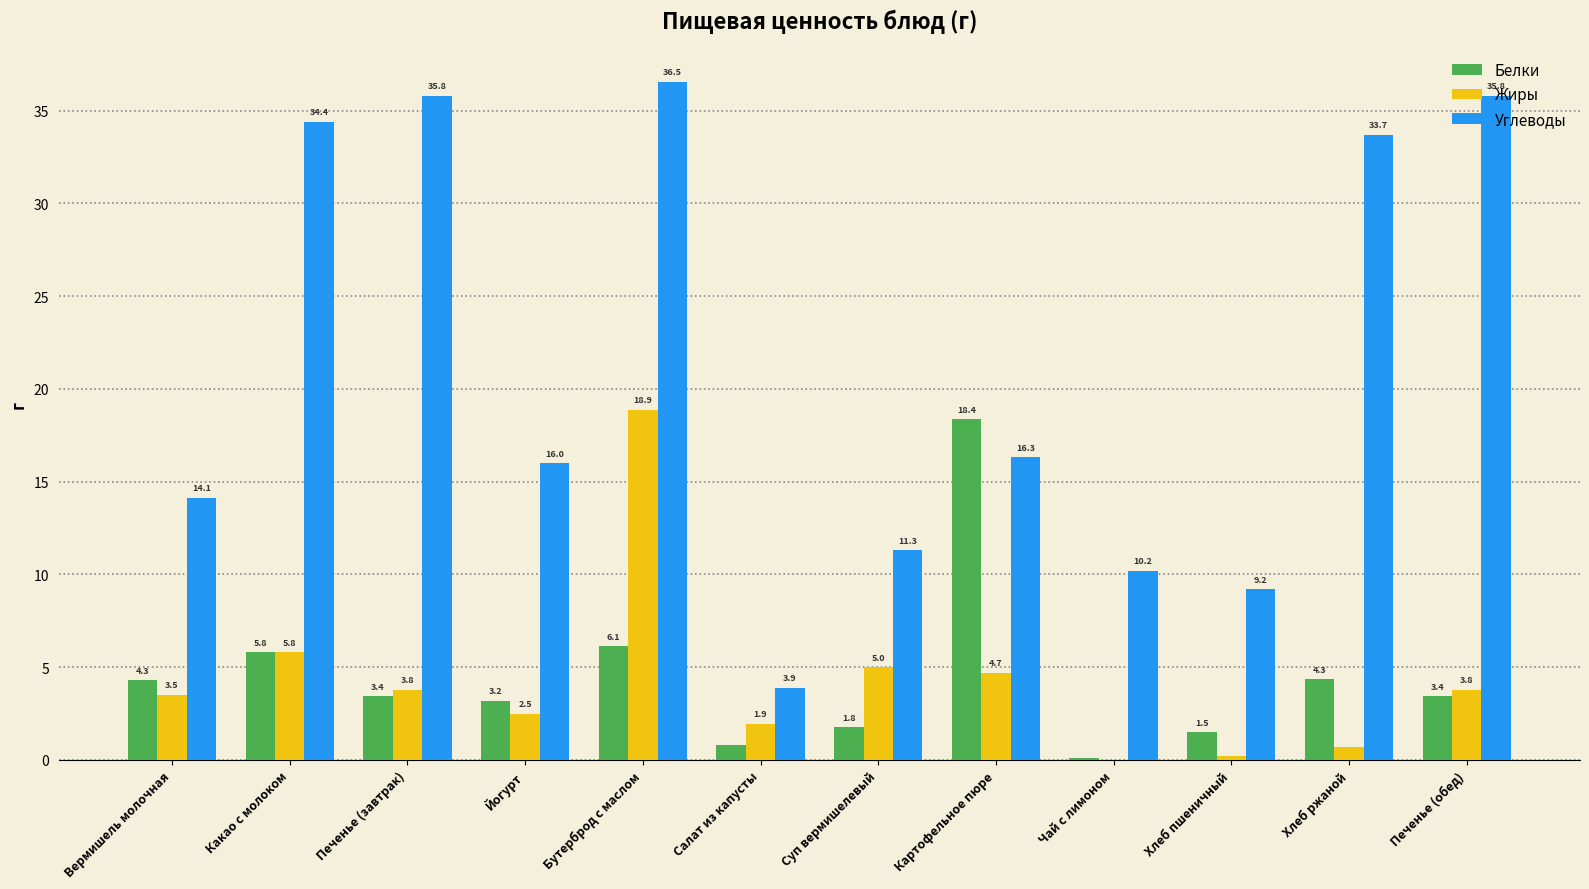

Which series has the largest total across all categories?

Углеводы